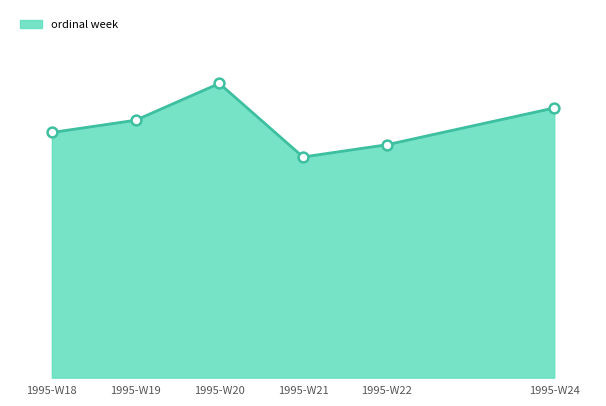

What is the change in value from 1995-W18 to 1995-W20?

+4